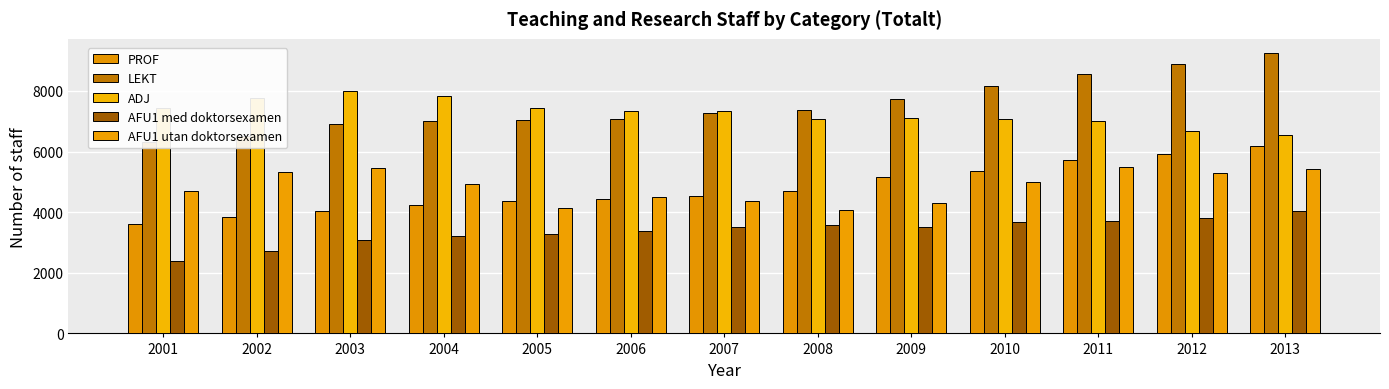

The value of ADJ at 2005 is 7450. True or false?

True